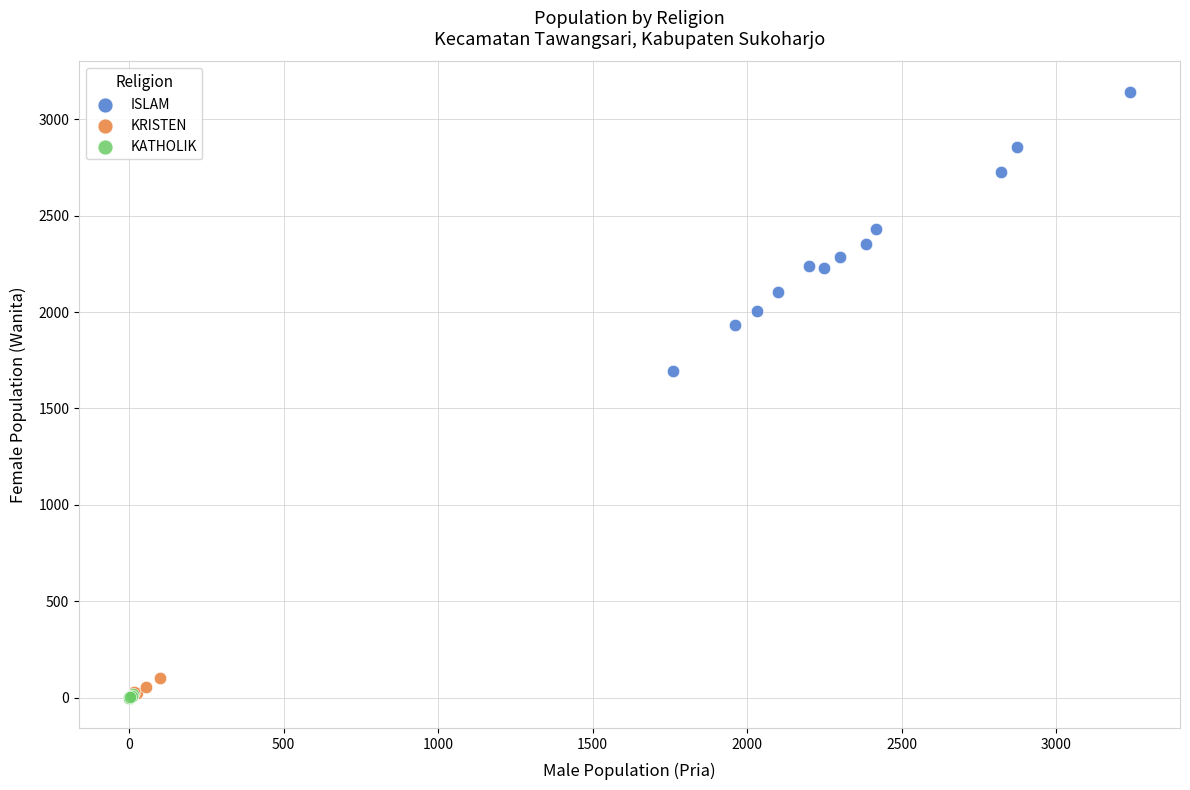

Which series reaches the maximum Y coordinate?

ISLAM